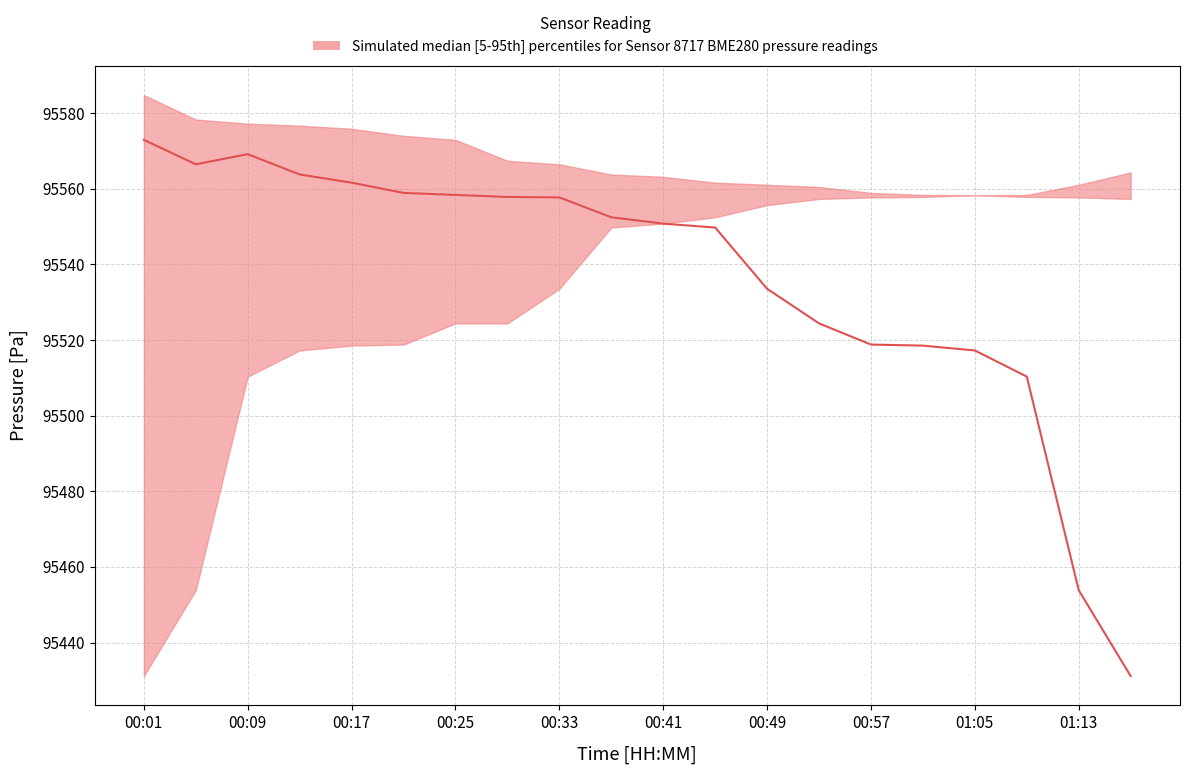

True or false: pressure_upper and pressure_lower cross at least once.

False